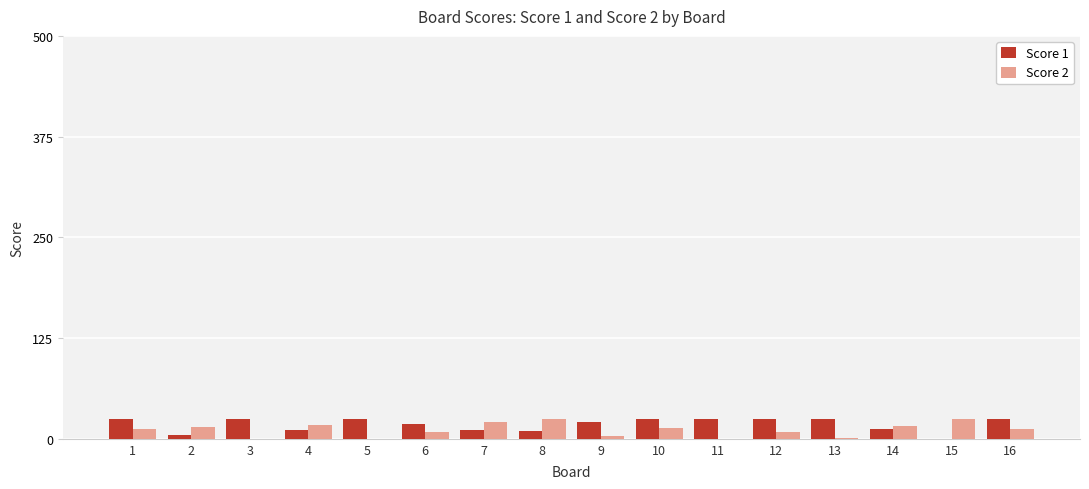

What is the greatest value displayed?

25